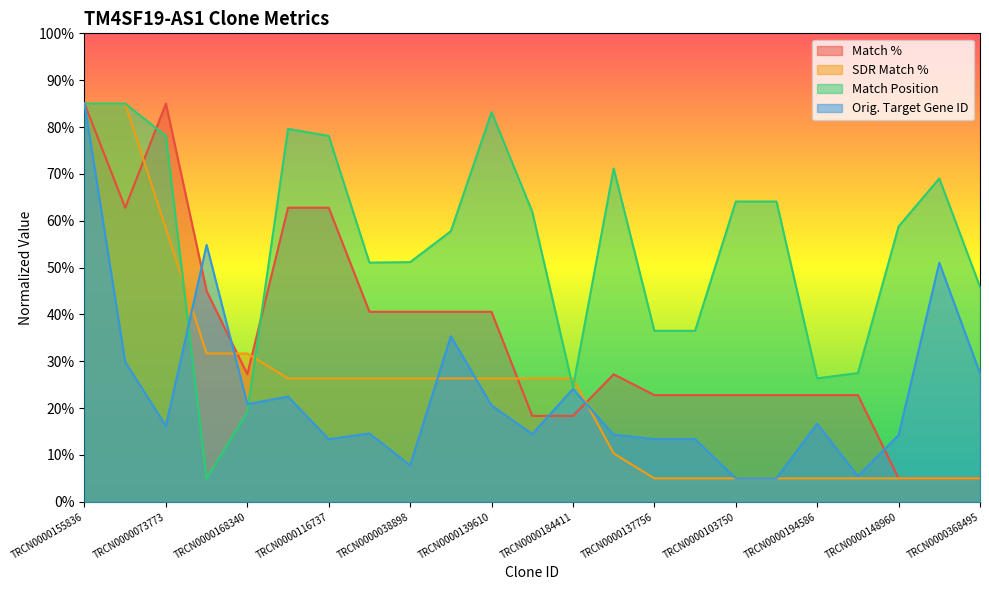

What is the average value of the Orig. Target Gene ID series?

22.8